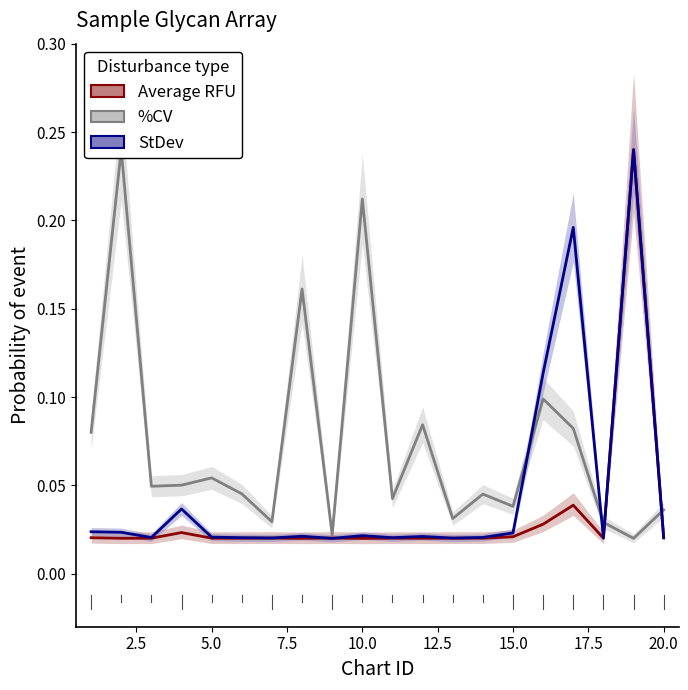

At 5.0, list the series in order from smallest to largest.

Average RFU, StDev, %CV